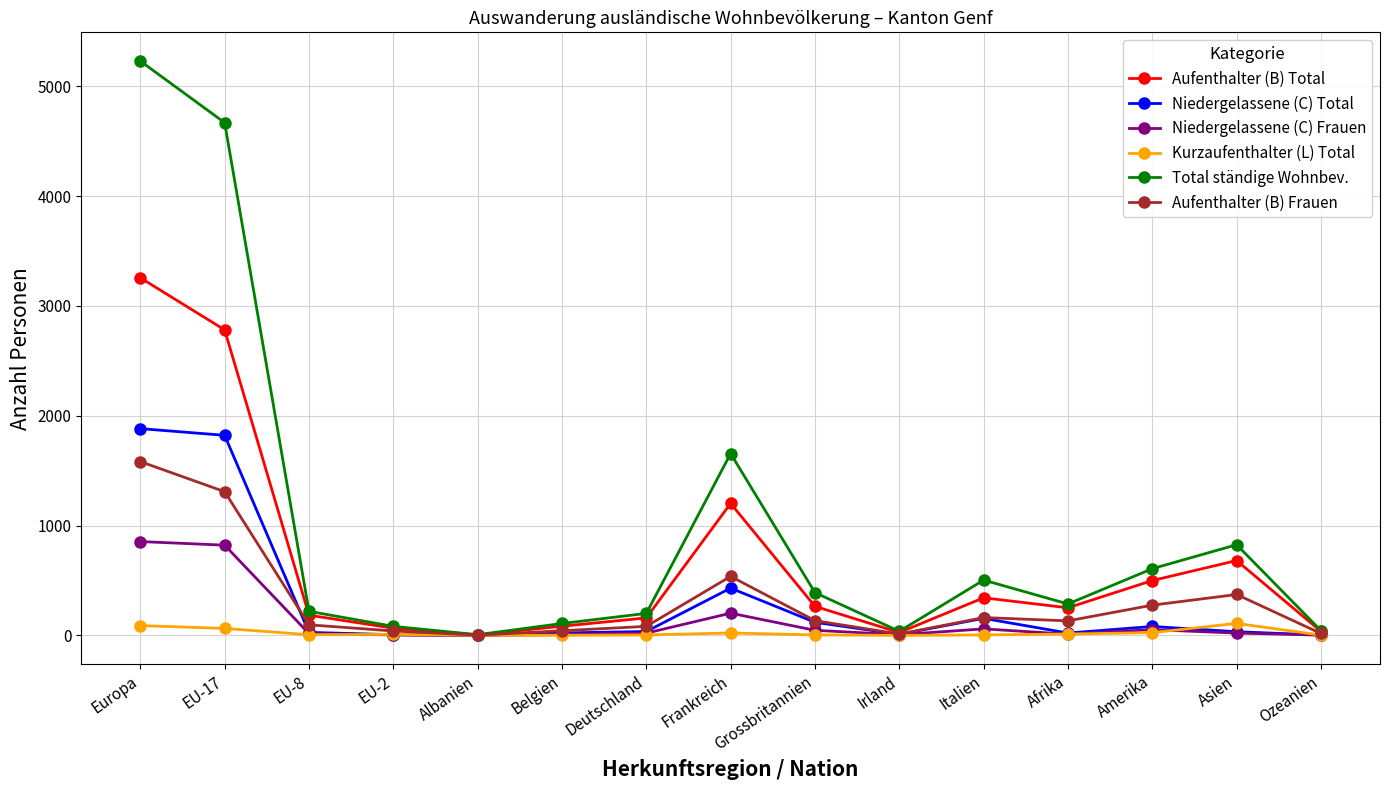

What is the maximum value shown in the chart?

5229